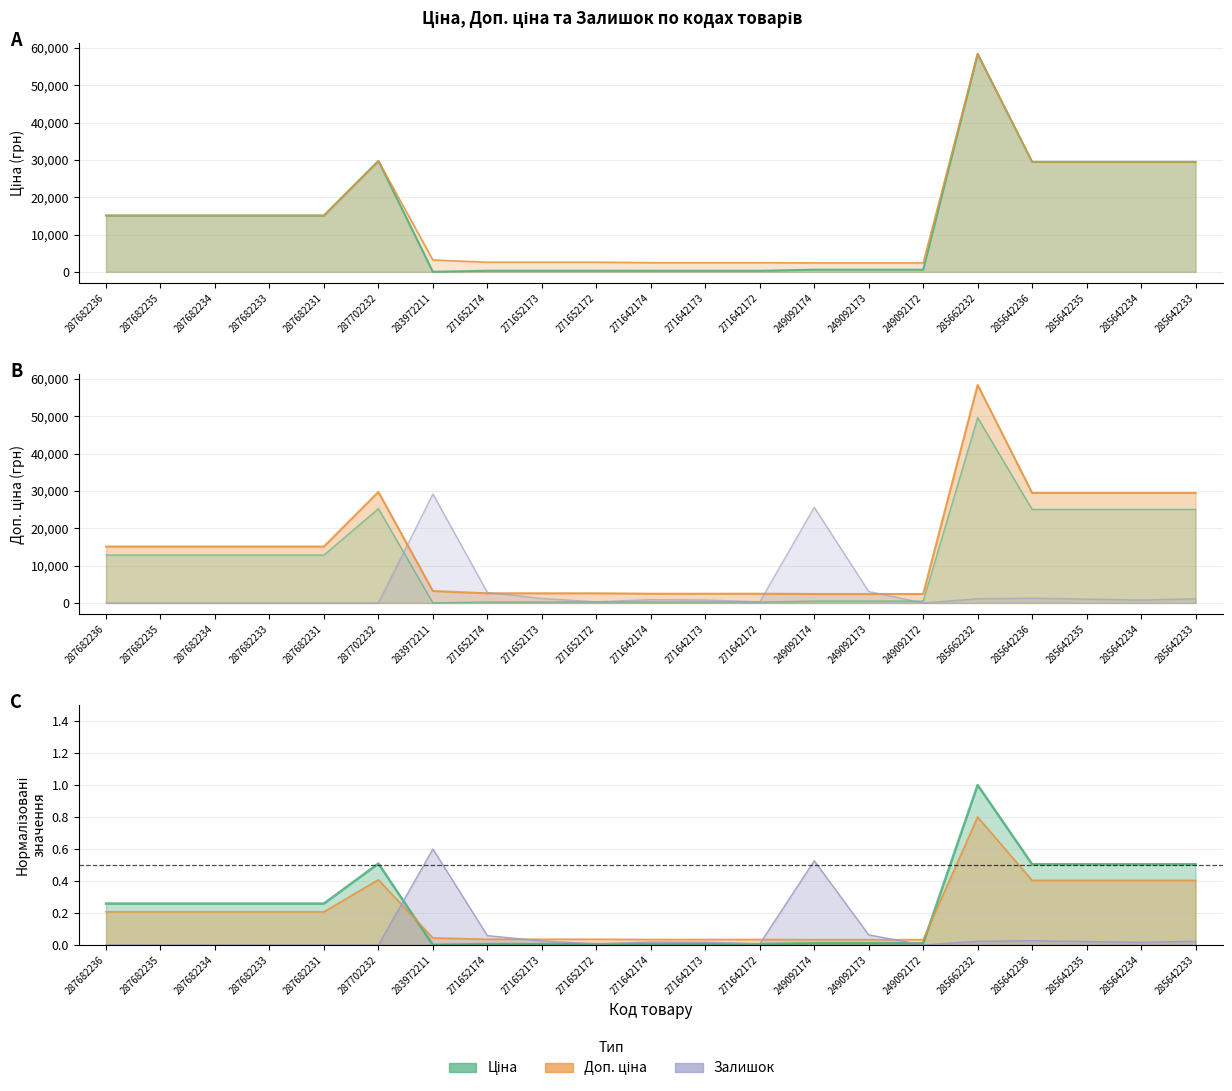

What position from the left is 287702232?

6